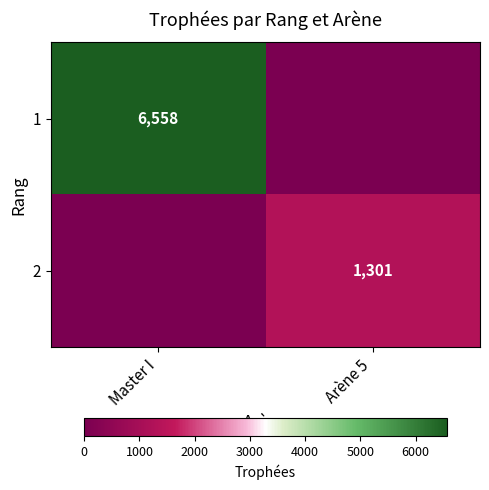

The 1 series shows 6558 at Master I. True or false?

True